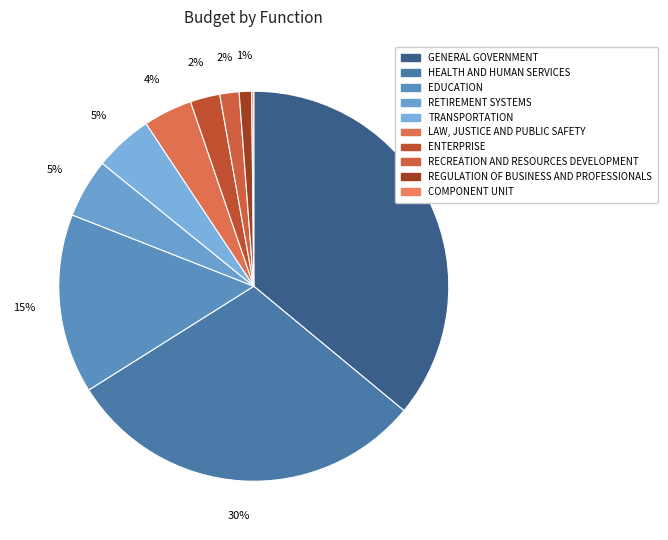

What is the change in value from GENERAL GOVERNMENT to ENTERPRISE?

-10954681344.8